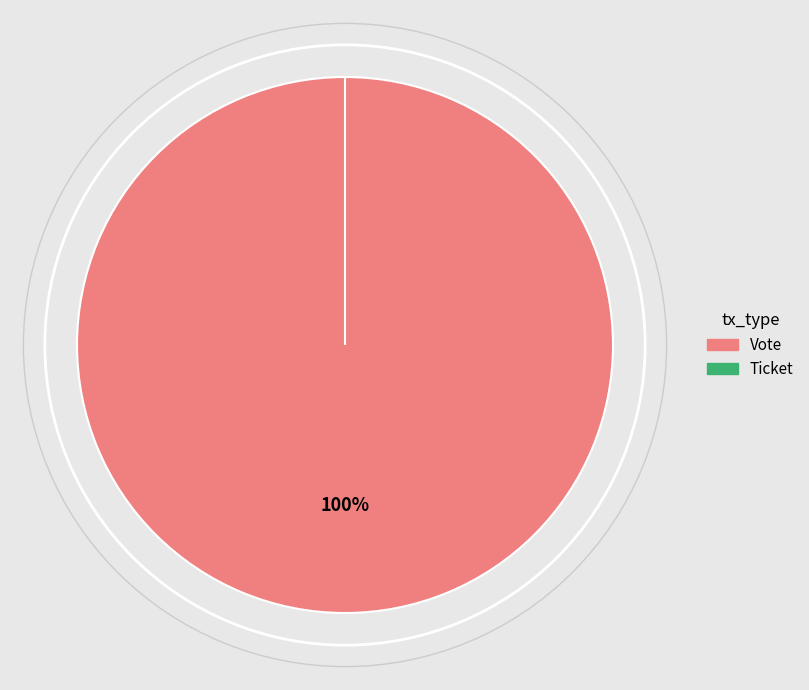

Which category has the biggest portion of the pie?

Vote